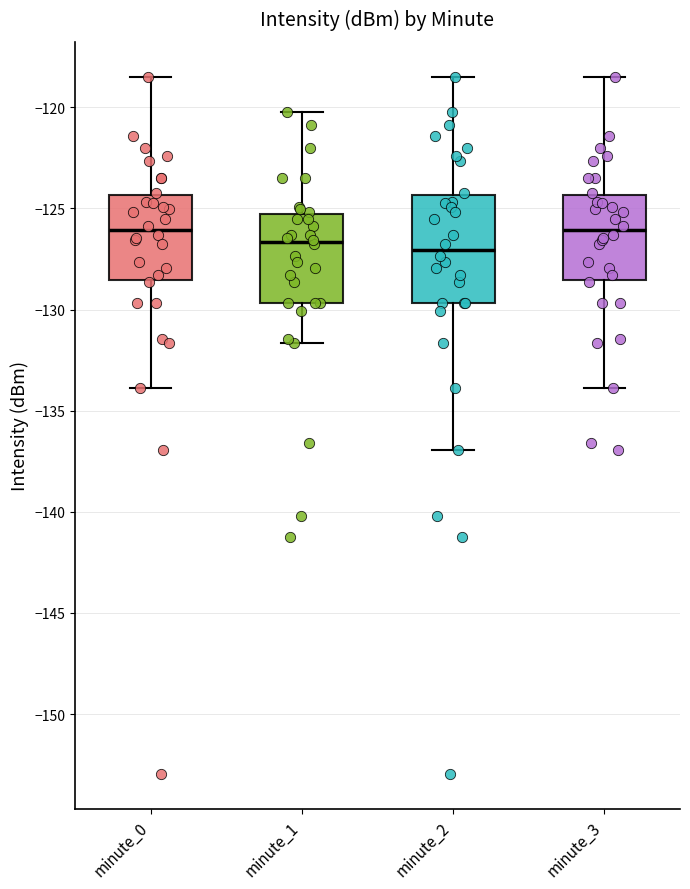

Reading left to right, read every box against the y-axis: the position of its median line, the range the box covers, and the ends of its whiskers. The values are not printed on the chart, so give them approximately, as read against the axis.

minute_0: median -126.0, box -128.5 to -124.5, whiskers -134.0 to -118.5
minute_1: median -126.5, box -129.5 to -125.5, whiskers -131.5 to -120.0
minute_2: median -127.0, box -129.5 to -124.5, whiskers -137.0 to -118.5
minute_3: median -126.0, box -128.5 to -124.5, whiskers -134.0 to -118.5